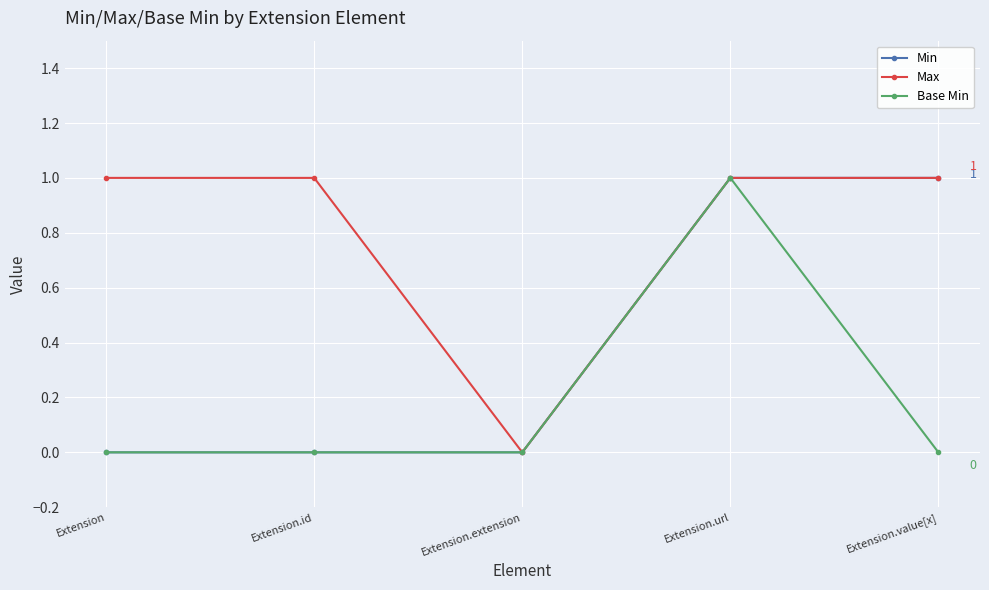

What is the average value of the Max series?

1